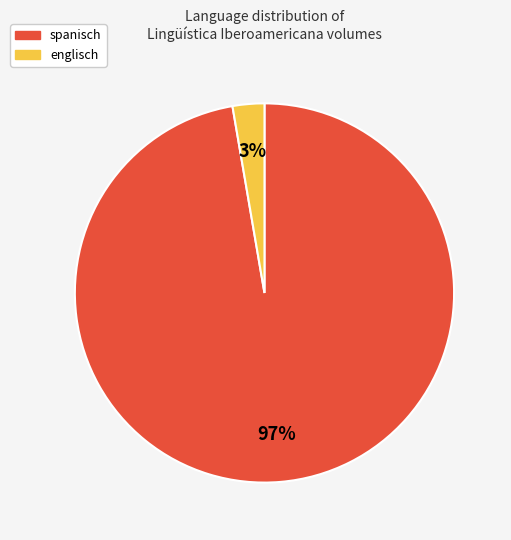

The spanisch slice represents 89% of the pie. True or false?

False